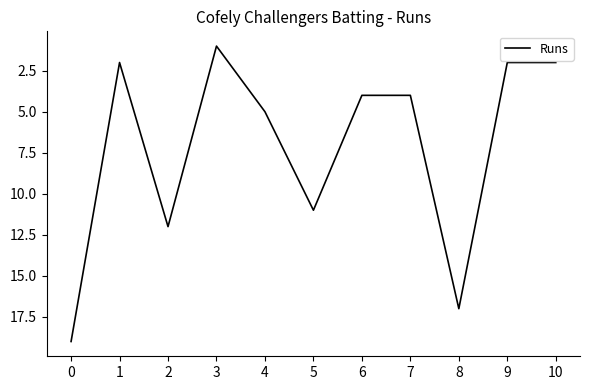

How many interior local peaks (higher than both neighbors) does the data have?

3